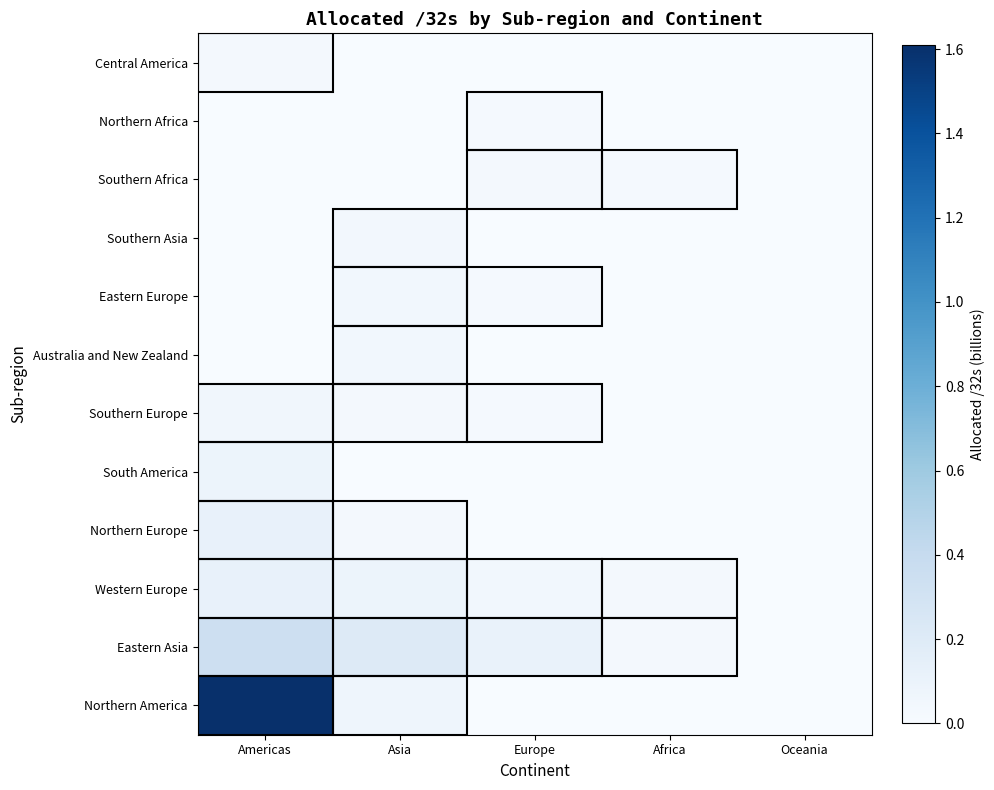

Reading left to right, transcribe all the data shown in this chart.

Northern America: Americas=1.6	Asia=0.1	Europe=0.0	Africa=0.0	Oceania=0.0
Eastern Asia: Americas=0.3	Asia=0.2	Europe=0.1	Africa=0.0	Oceania=0.0
Western Europe: Americas=0.1	Asia=0.1	Europe=0.0	Africa=0.0	Oceania=0.0
Northern Europe: Americas=0.1	Asia=0.0	Europe=0.0	Africa=0.0	Oceania=0.0
South America: Americas=0.1	Asia=0.0	Europe=0.0	Africa=0.0	Oceania=0.0
Southern Europe: Americas=0.1	Asia=0.0	Europe=0.0	Africa=0.0	Oceania=0.0
Australia and New Zealand: Americas=0.0	Asia=0.0	Europe=0.0	Africa=0.0	Oceania=0.0
Eastern Europe: Americas=0.0	Asia=0.0	Europe=0.0	Africa=0.0	Oceania=0.0
Southern Asia: Americas=0.0	Asia=0.0	Europe=0.0	Africa=0.0	Oceania=0.0
Southern Africa: Americas=0.0	Asia=0.0	Europe=0.0	Africa=0.0	Oceania=0.0
Northern Africa: Americas=0.0	Asia=0.0	Europe=0.0	Africa=0.0	Oceania=0.0
Central America: Americas=0.0	Asia=0.0	Europe=0.0	Africa=0.0	Oceania=0.0